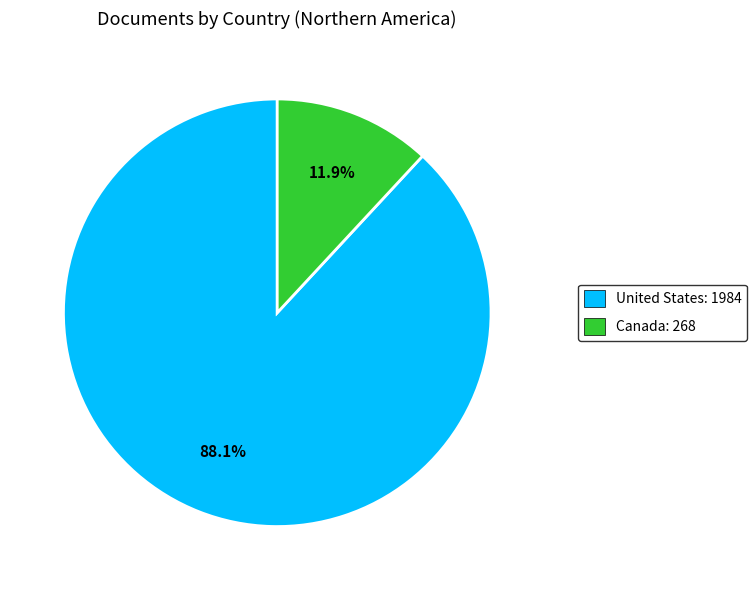

Approximately how many times larger is the value at United States: 1984 compared to Canada: 268?

7.4